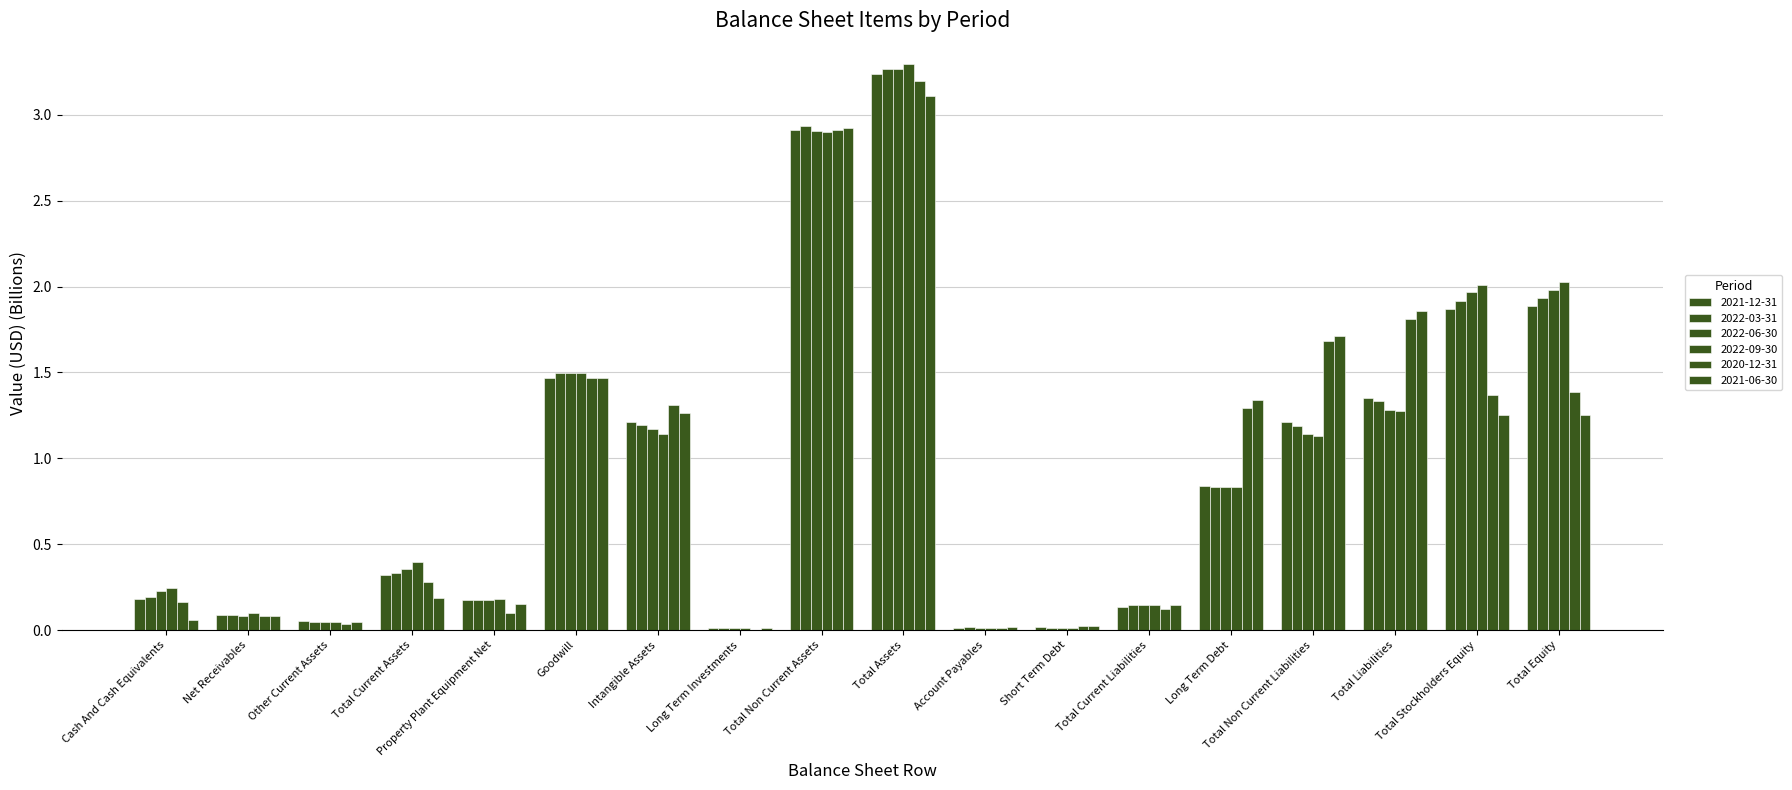

What is the label of the 6th bar from the left?

Goodwill